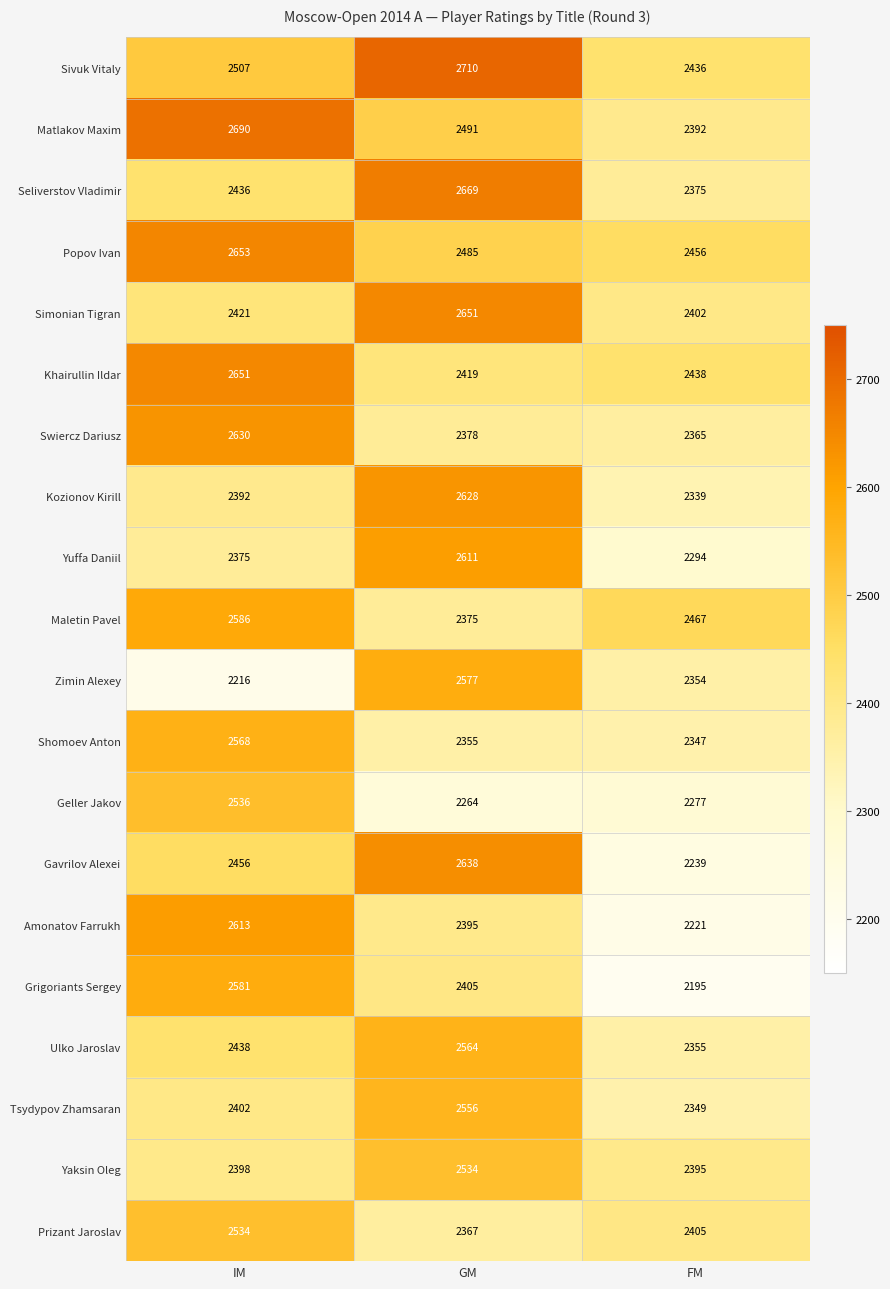

How many Tsydypov Zhamsaran values are between 2349 and 2556?

3